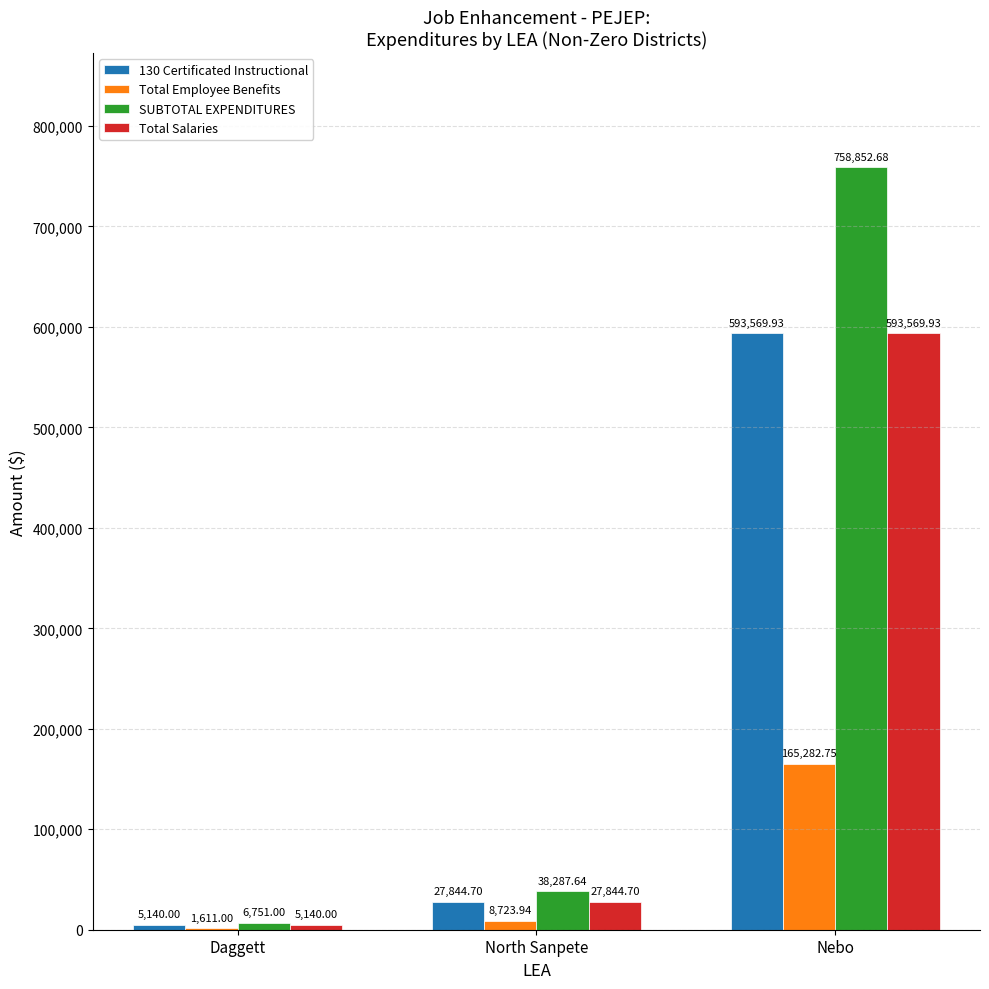

Which category has the highest value in the Total Employee Benefits series?

Nebo